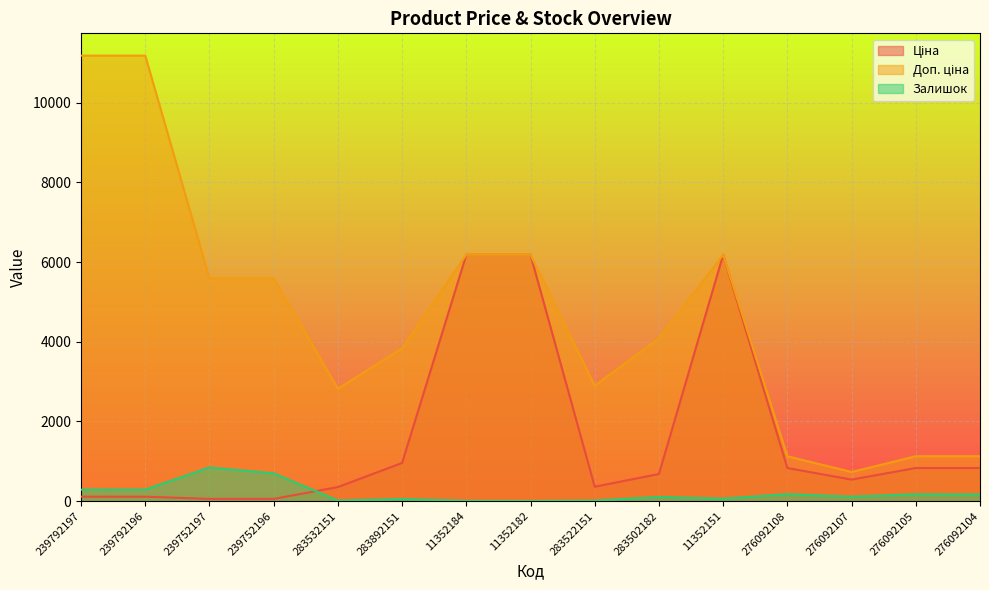

Is the value of Доп. ціна at 276092107 greater than the value of Ціна at 239792196?

Yes